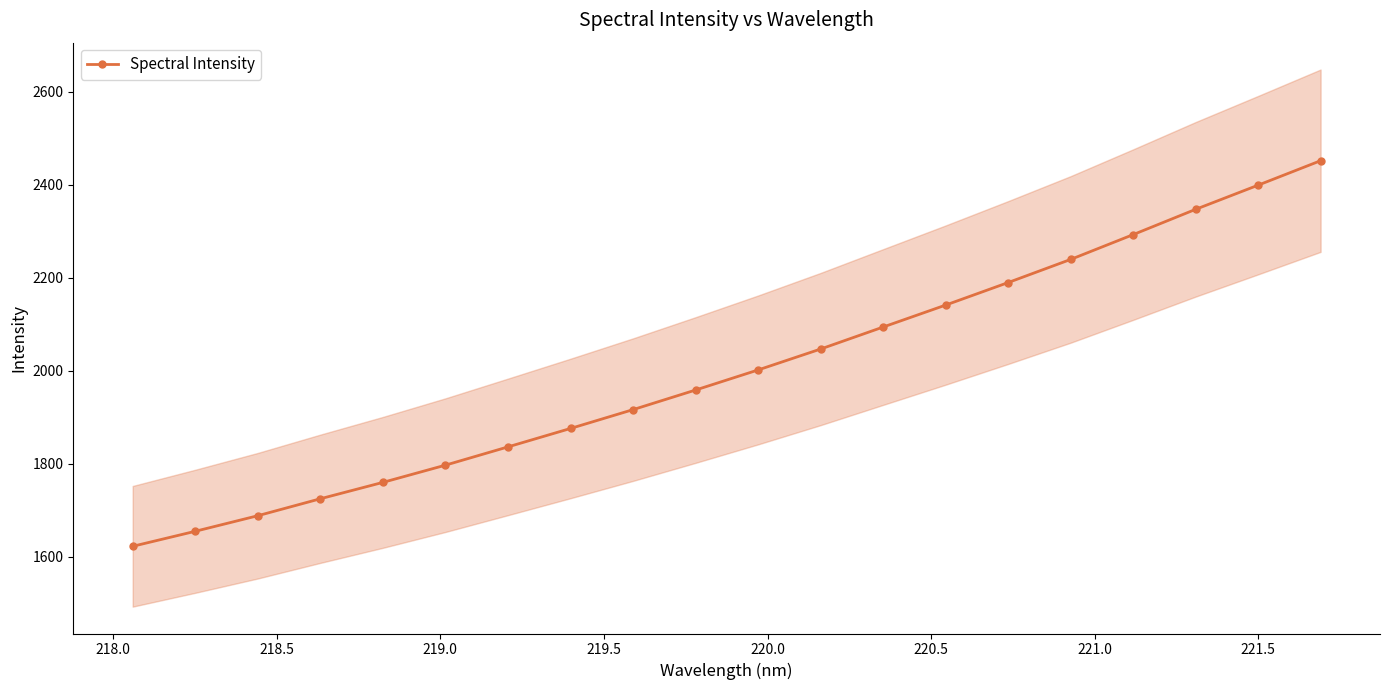

What is the average value?

2001.9